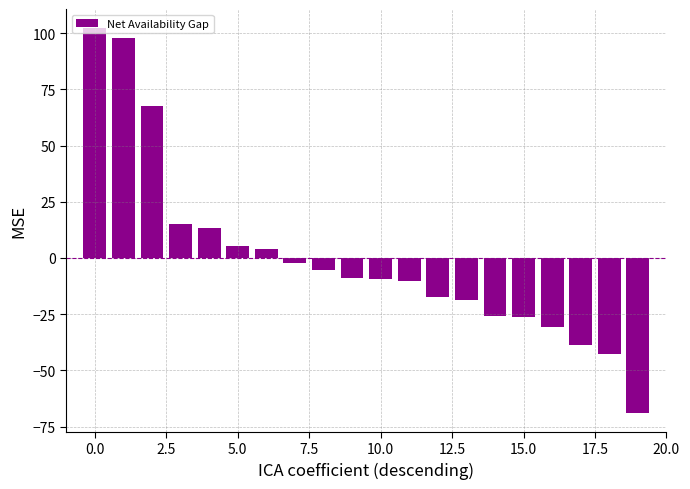

What is the value of the 20th bar from the left?

-68.8